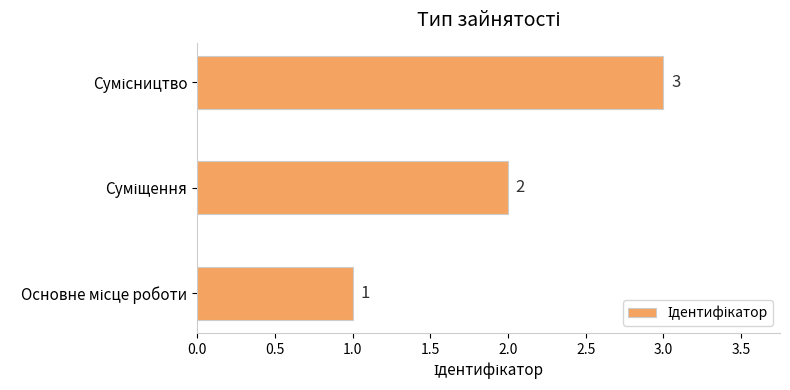

What is the sum of all values?

6